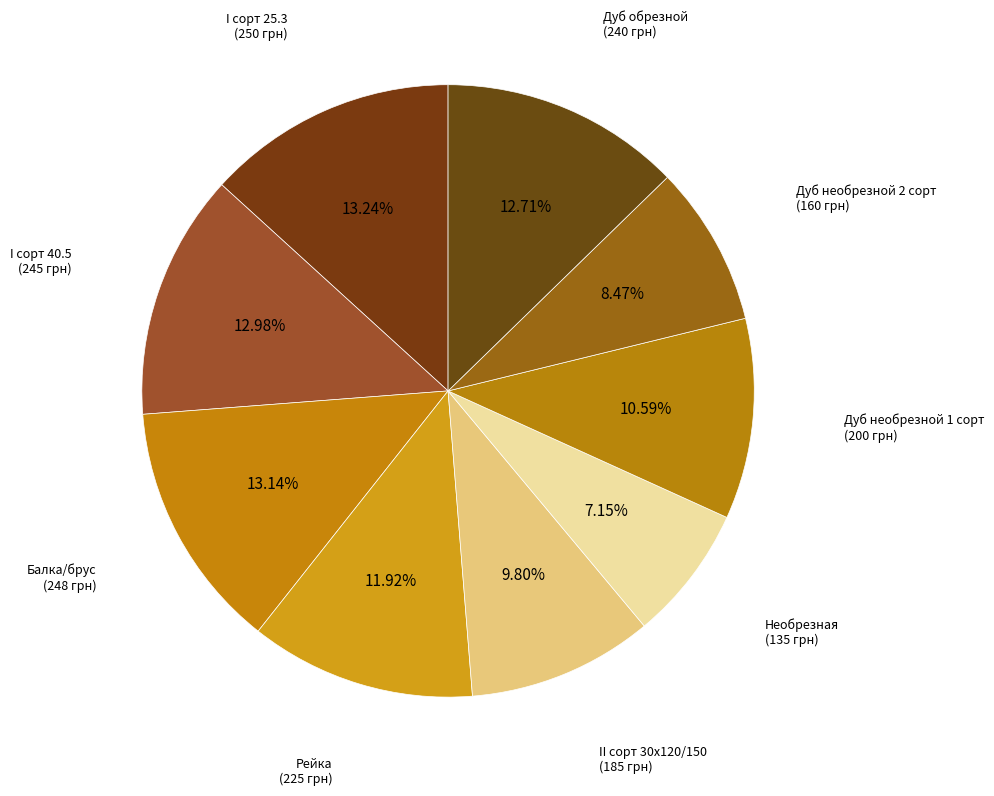

How many segments does this pie chart have?

9